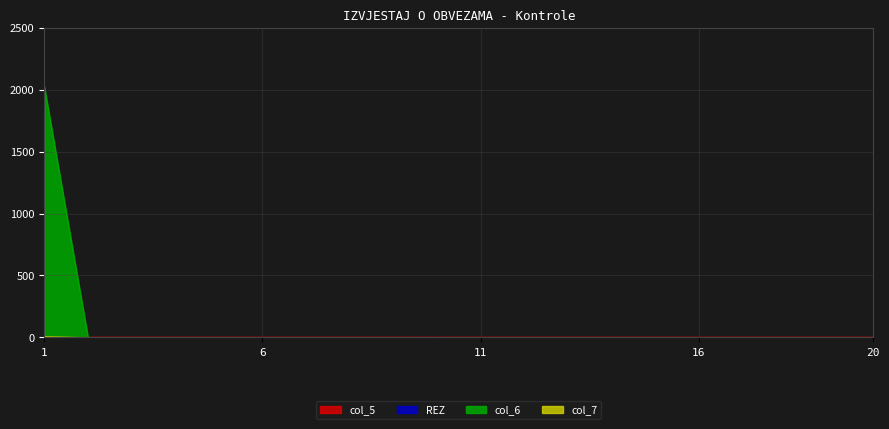

What is the difference between the maximum and minimum values in the col_6 series?

2022